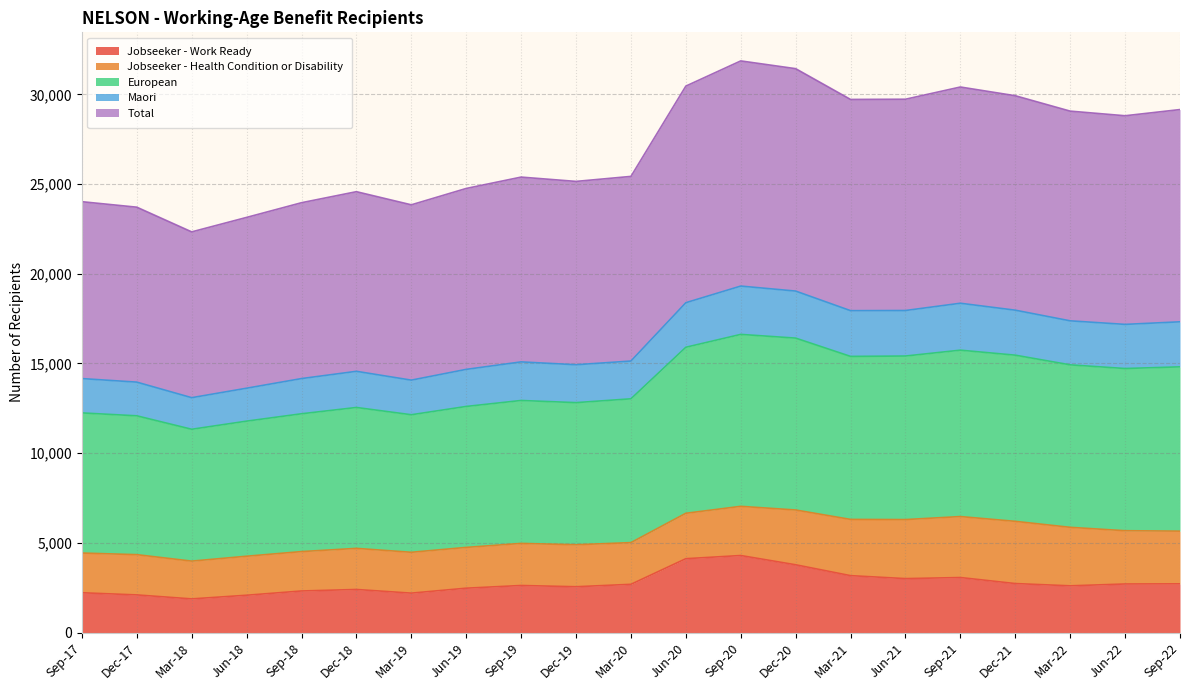

What position from the left is Dec-21?

18